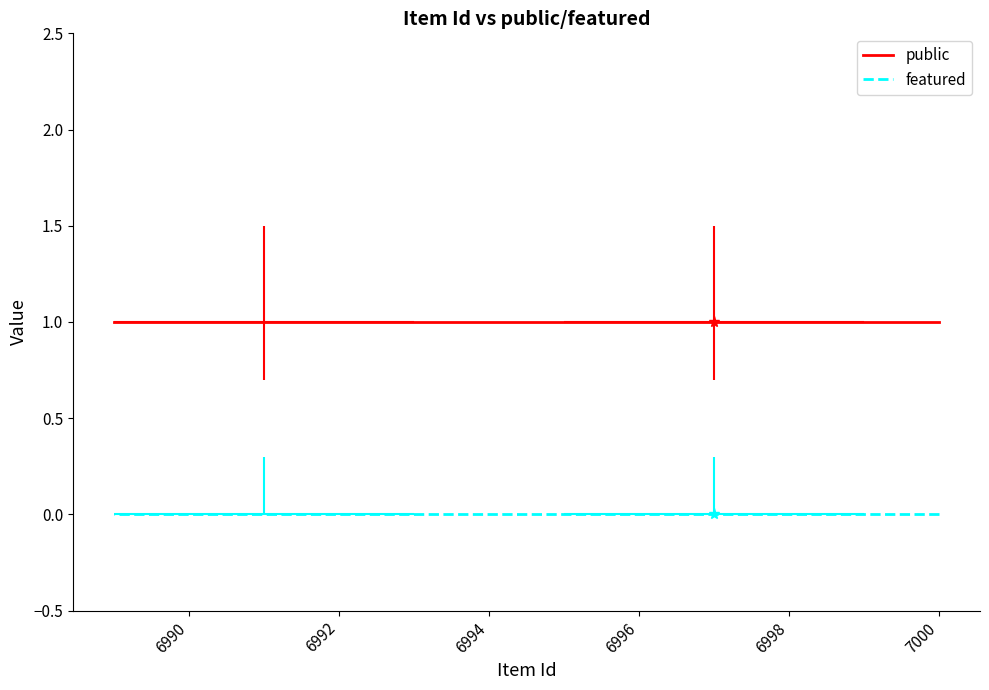

Is it true that public equals 0 at 6990?

False